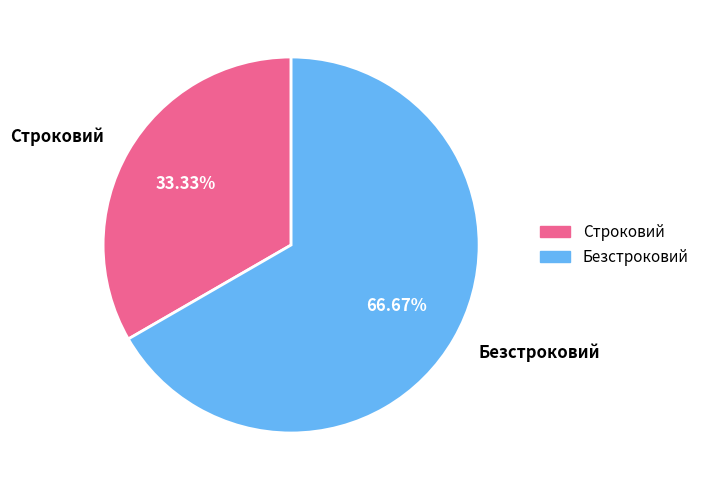

To the nearest percent, what portion does Безстроковий represent?

67%